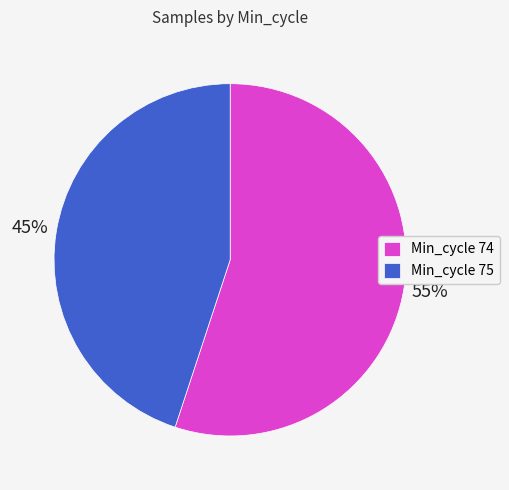

What is the ratio of the value at Min_cycle 74 to the value at Min_cycle 75?

1.2